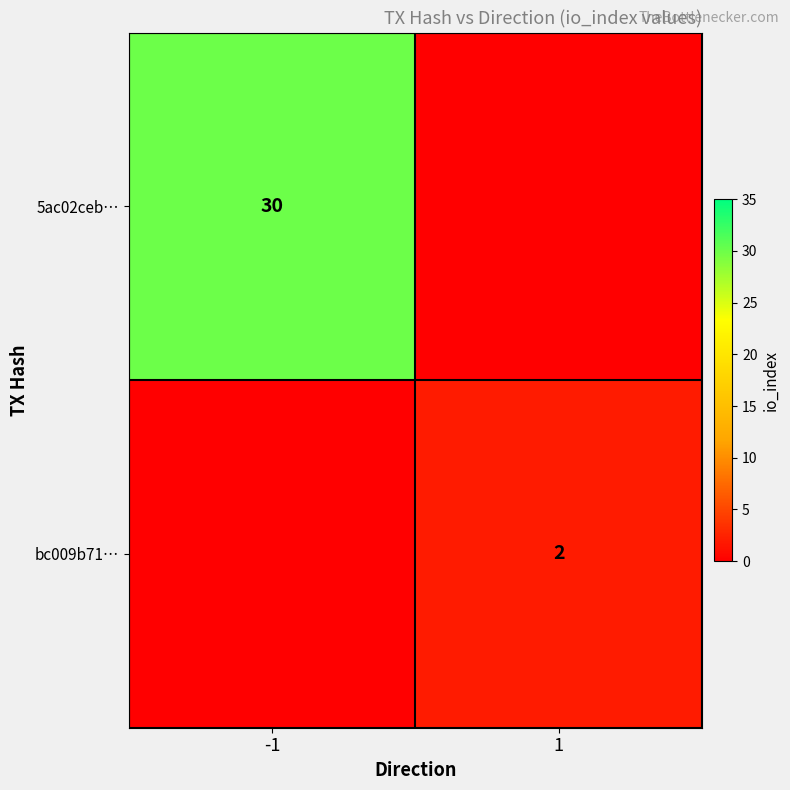

The value of 5ac02ceb… at -1 is 46. True or false?

False